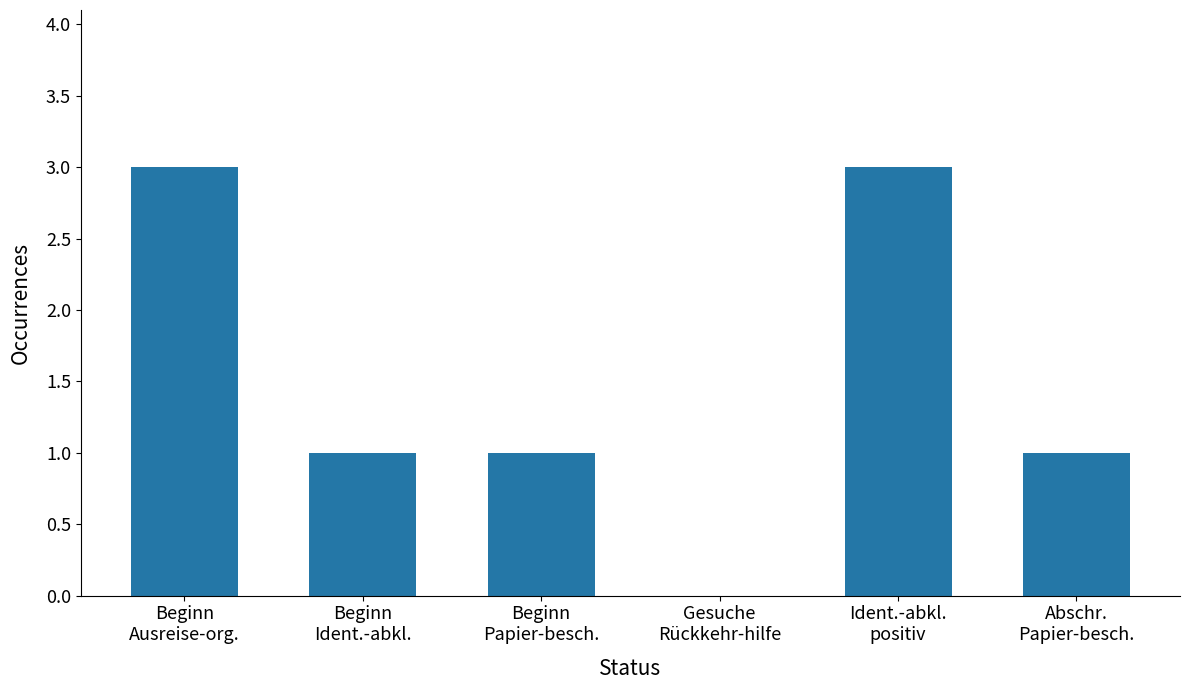

True or false: the data shows 3 at Beginn
Ausreise-org..

True